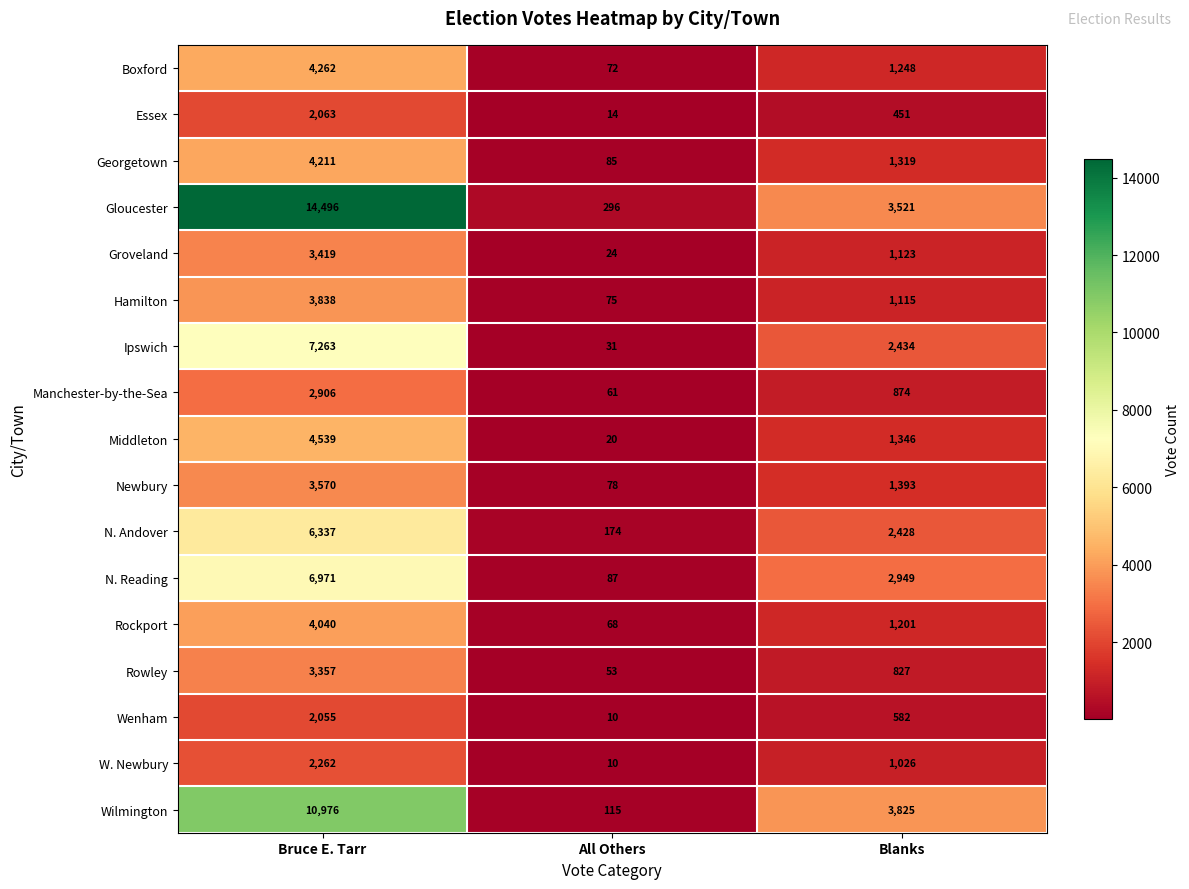

Which series has the largest range (max minus min)?

Gloucester